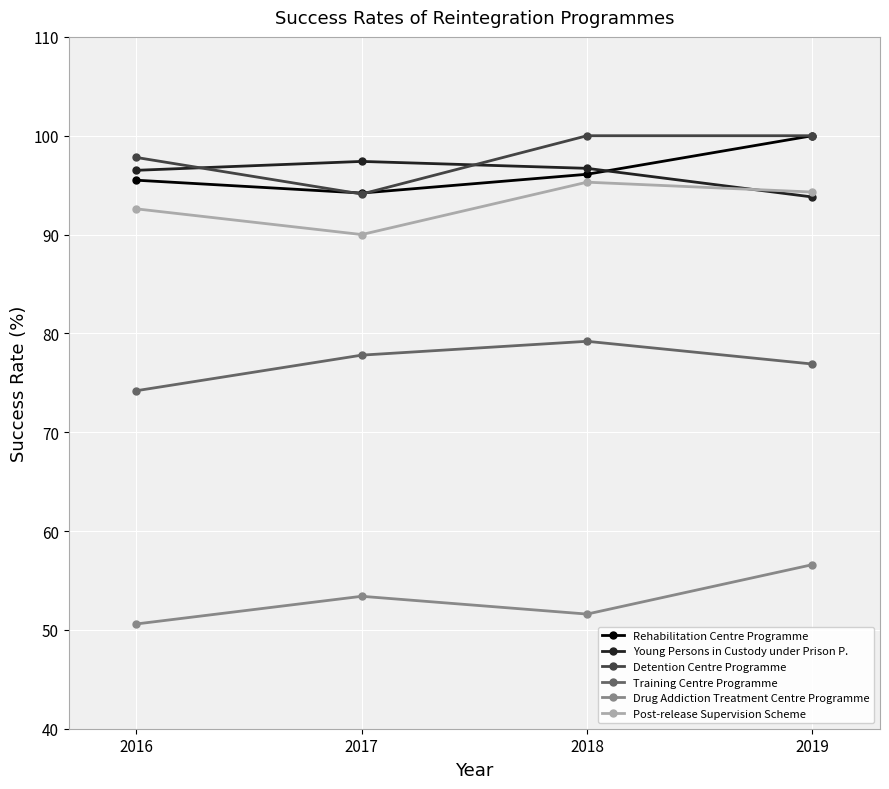

True or false: Detention Centre Programme and Post-release Supervision Scheme cross at least once.

False